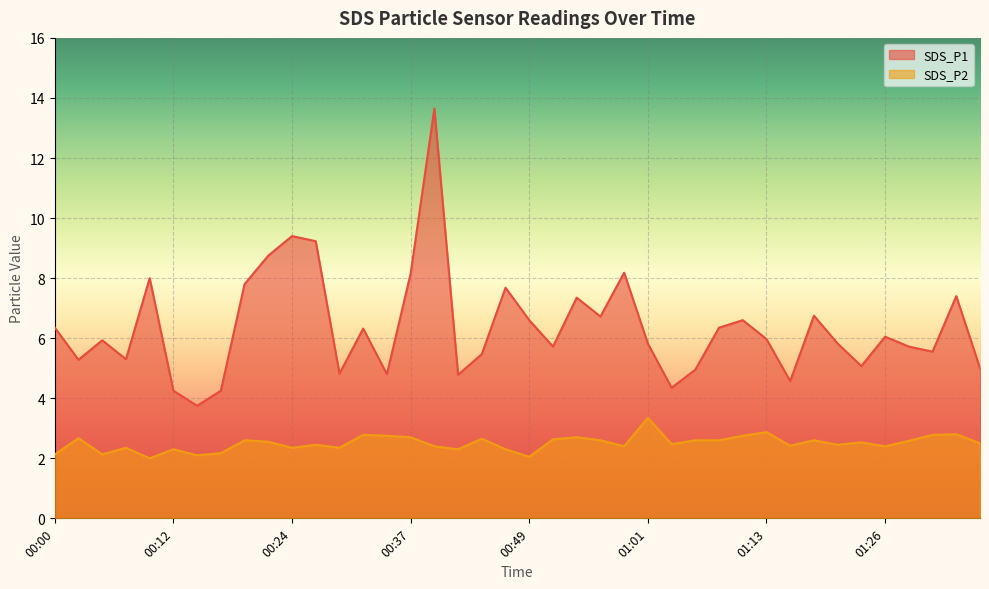

Rank the series by their average value, from lowest to highest.

SDS_P2, SDS_P1